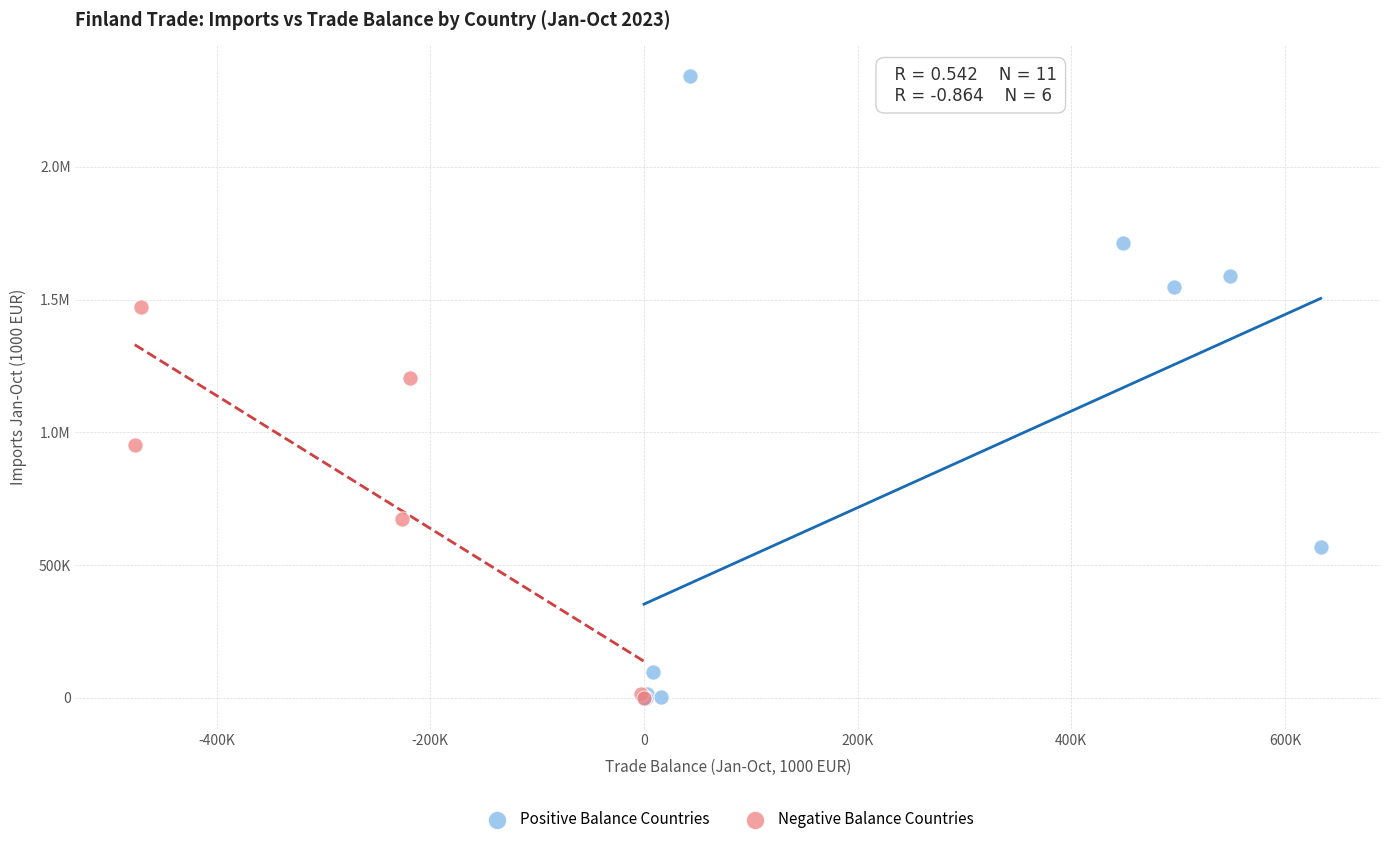

What are all the series names shown in the legend?

Positive Balance Countries, Negative Balance Countries